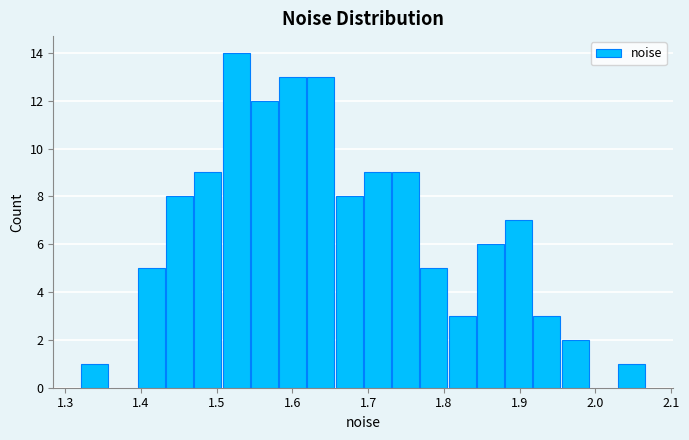

Around what value on the x-axis is the tallest bar? Give the approximate position of its centre, as read against the axis.

1.53